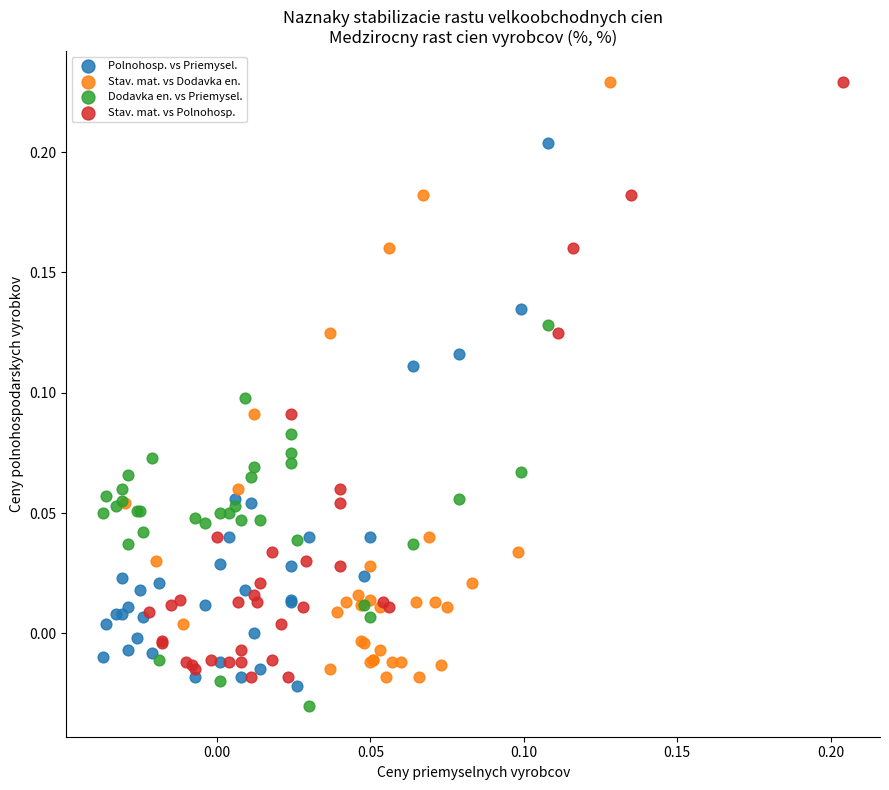

What are all the series names shown in the legend?

Polnohosp. vs Priemysel., Stav. mat. vs Dodavka en., Dodavka en. vs Priemysel., Stav. mat. vs Polnohosp.